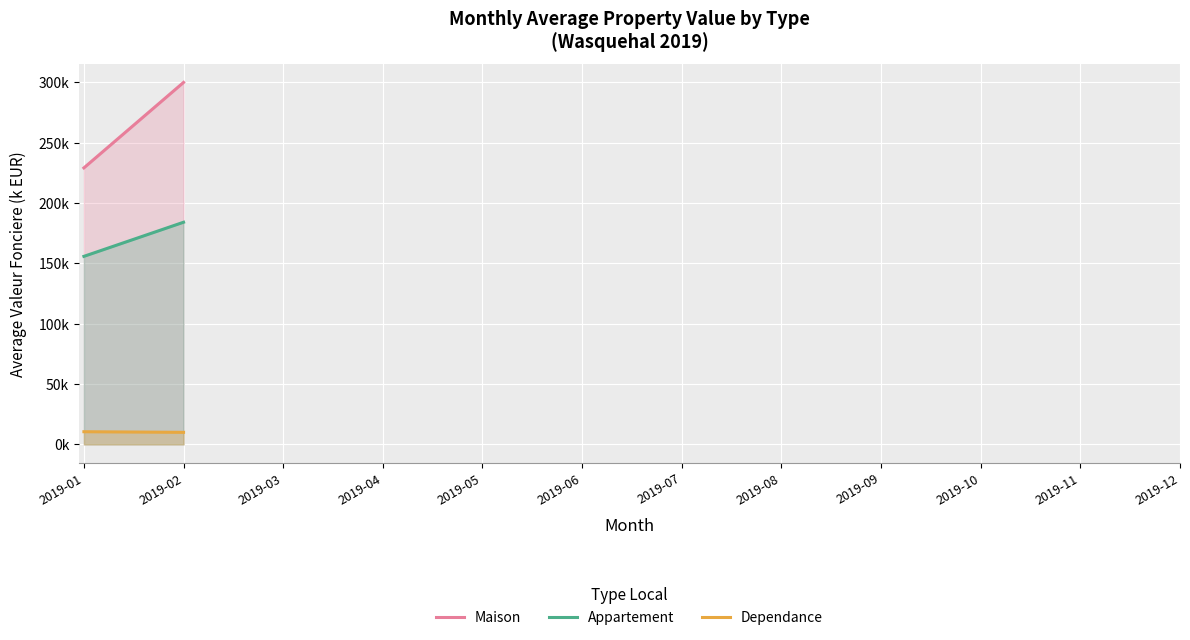

What is the maximum value shown in the chart?

299.8